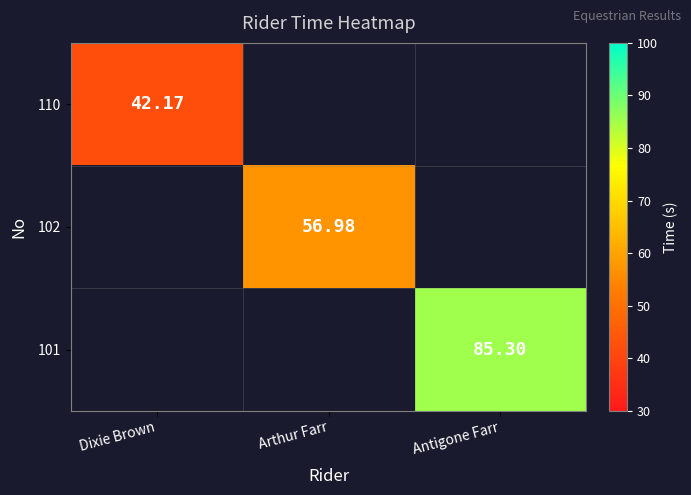

At how many categories does at least one series exceed 50?

2